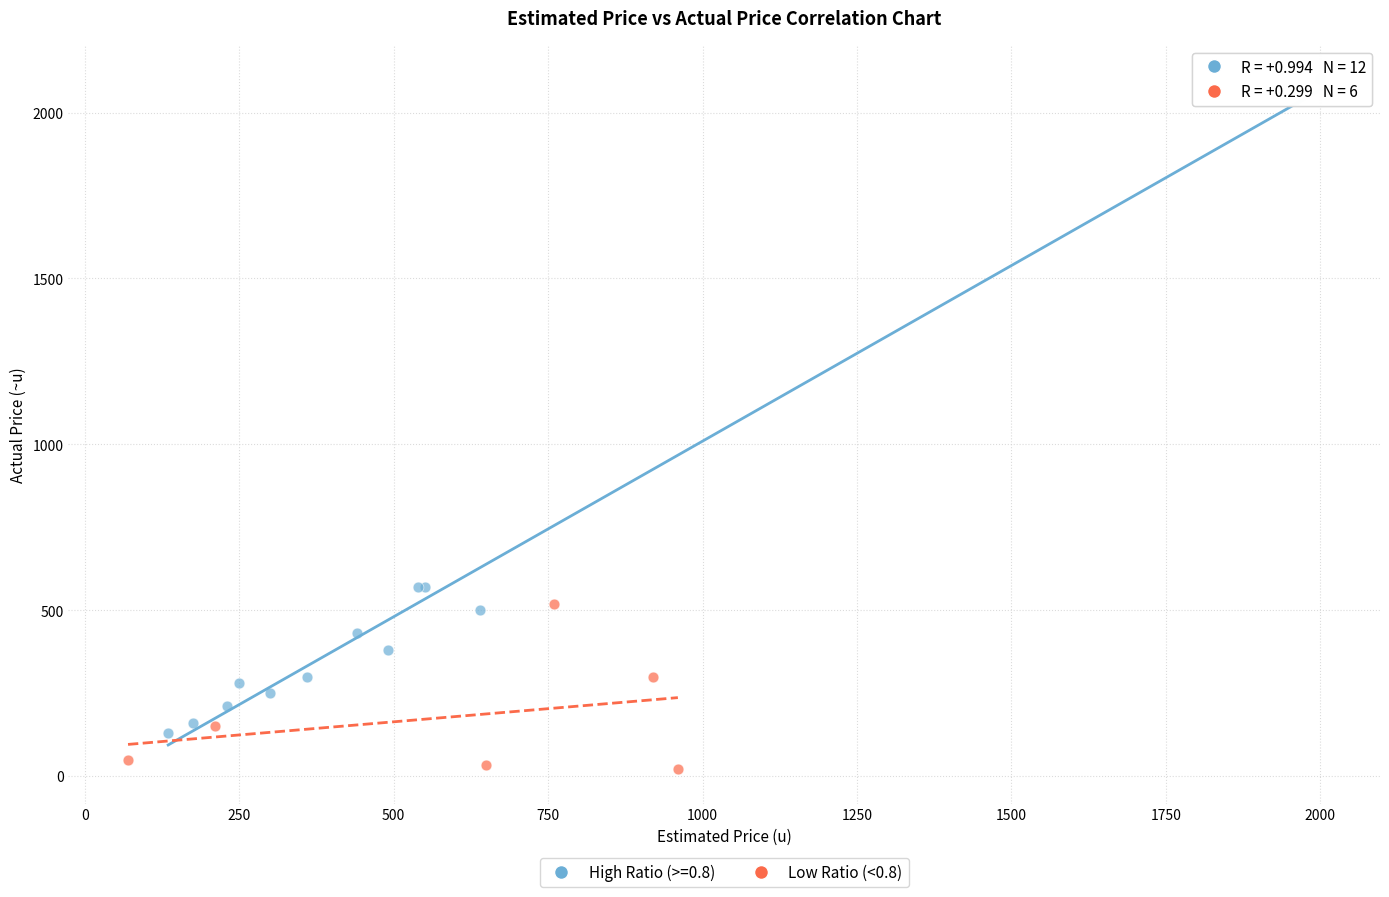

Which series contains the highest Y value?

High Ratio (>=0.8)